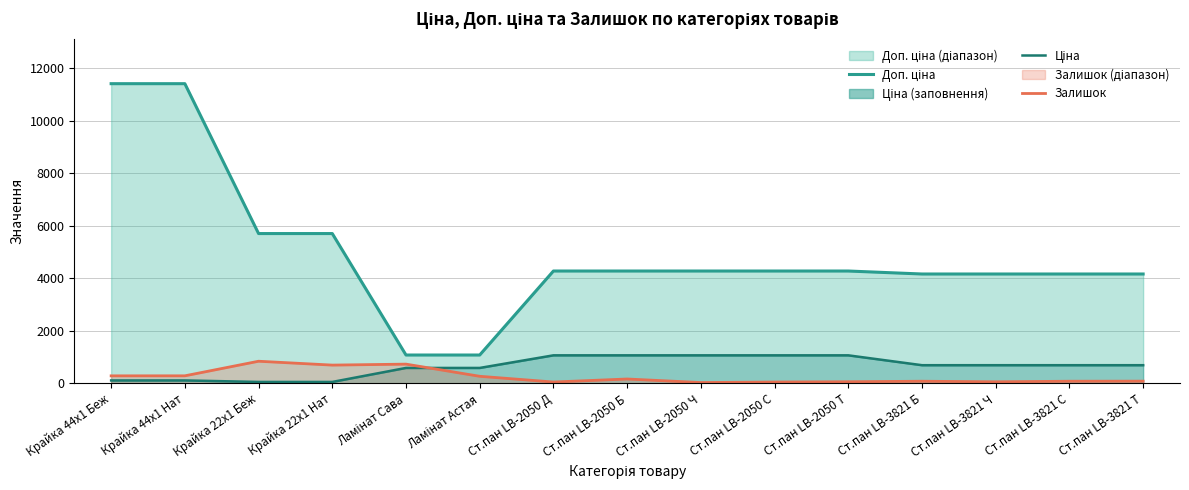

The value of Залишок at Ст.пан LB-2050 Т is 64.0. True or false?

True